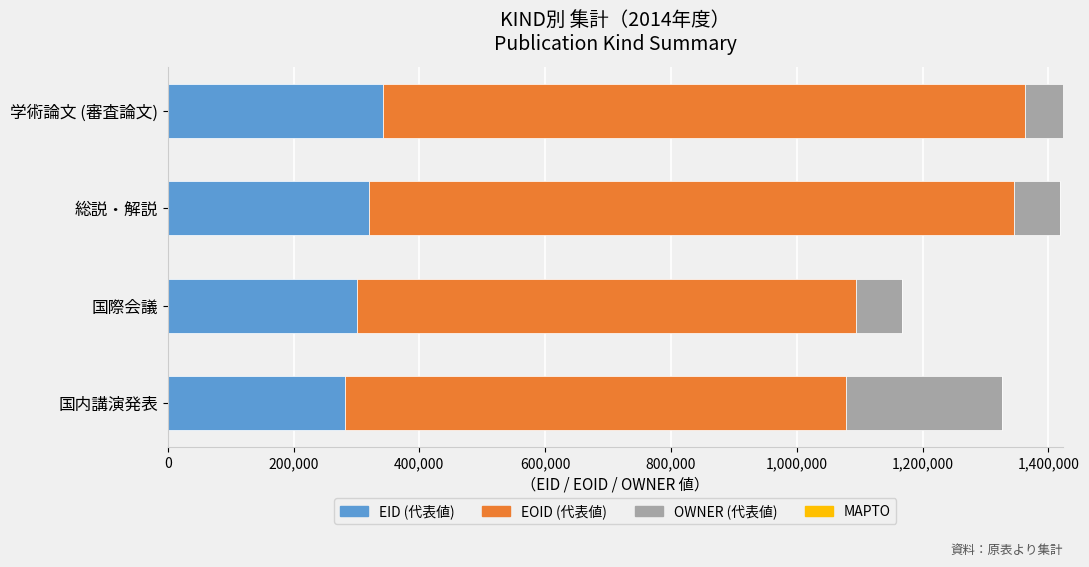

What is the average value of the EID (代表値) series?

311515